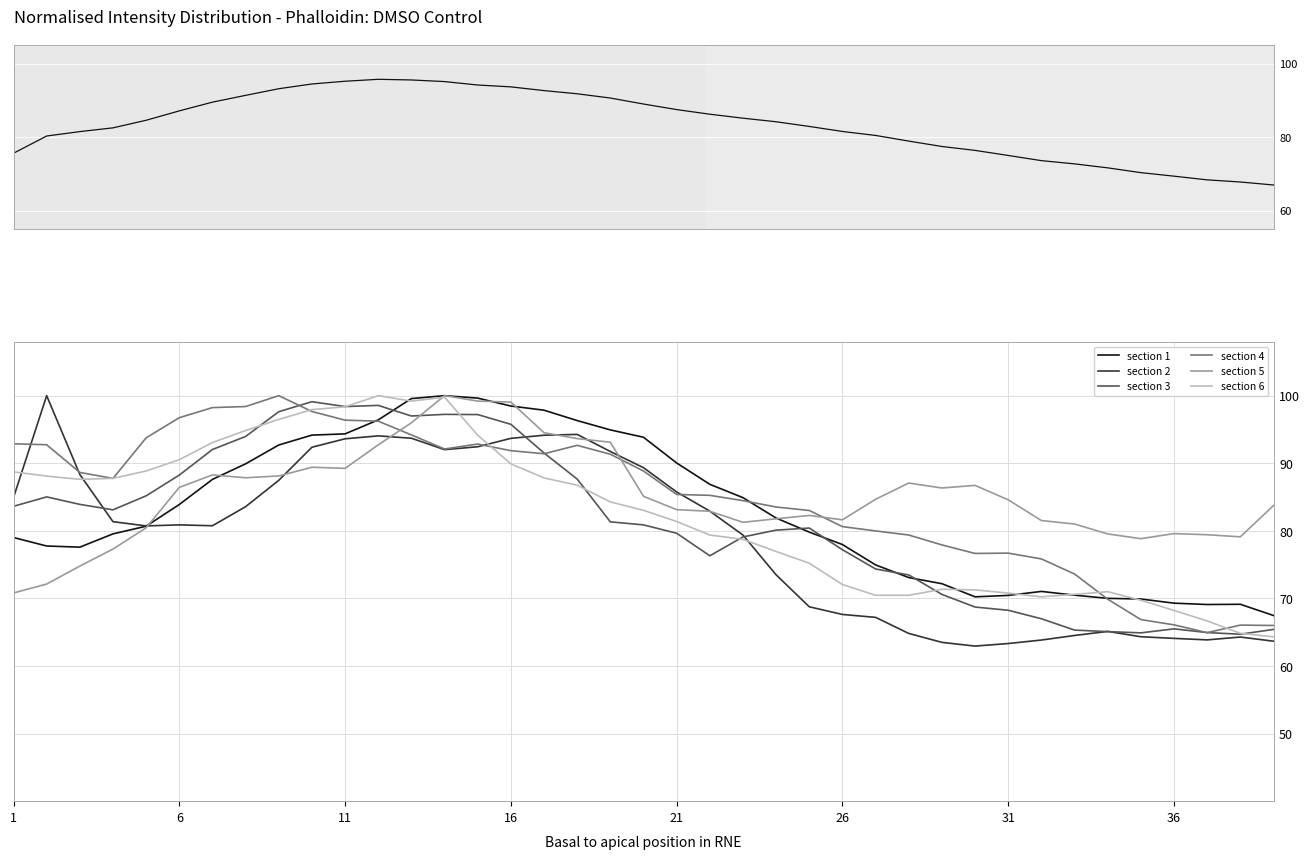

Reading left to right, what are all the values shown in this chart?

section 1: 1=79.0	2=77.8	3=77.6	4=79.5	5=80.7	6=83.9	7=87.6	8=89.9	9=92.7	10=94.2	11=94.3	12=96.4	13=99.6	14=100.0	15=99.6	16=98.5	17=97.8	18=96.3	19=94.9	20=93.8	21=90.0	22=86.9	23=84.9	24=81.9	25=79.8	26=78.0	27=75.0	28=73.1	29=72.2	30=70.2	31=70.4	32=71.0	33=70.5	34=70.0	35=69.9	36=69.3	37=69.1	38=69.1	39=67.5
section 2: 1=84.9	2=100.0	3=88.3	4=81.4	5=80.7	6=80.9	7=80.8	8=83.6	9=87.5	10=92.4	11=93.6	12=94.1	13=93.7	14=92.0	15=92.4	16=93.7	17=94.1	18=94.3	19=91.7	20=89.3	21=85.7	22=82.9	23=79.4	24=73.5	25=68.8	26=67.6	27=67.2	28=64.8	29=63.5	30=62.9	31=63.3	32=63.8	33=64.5	34=65.1	35=64.3	36=64.1	37=63.9	38=64.3	39=63.7
section 3: 1=83.6	2=85.0	3=83.9	4=83.1	5=85.2	6=88.2	7=92.0	8=94.0	9=97.6	10=99.1	11=98.4	12=98.6	13=97.0	14=97.2	15=97.2	16=95.8	17=91.5	18=87.7	19=81.3	20=80.9	21=79.6	22=76.3	23=79.1	24=80.1	25=80.4	26=77.2	27=74.4	28=73.5	29=70.6	30=68.7	31=68.2	32=67.0	33=65.3	34=65.1	35=64.9	36=65.5	37=64.9	38=64.7	39=65.4
section 4: 1=92.9	2=92.7	3=88.6	4=87.8	5=93.8	6=96.7	7=98.2	8=98.4	9=100.0	10=97.7	11=96.4	12=96.2	13=94.2	14=92.1	15=92.8	16=91.9	17=91.4	18=92.7	19=91.3	20=88.9	21=85.4	22=85.3	23=84.5	24=83.5	25=83.0	26=80.6	27=80.0	28=79.4	29=77.9	30=76.7	31=76.7	32=75.8	33=73.6	34=69.9	35=66.9	36=66.1	37=64.9	38=66.1	39=66.0
section 5: 1=70.8	2=72.1	3=74.8	4=77.3	5=80.5	6=86.4	7=88.3	8=87.9	9=88.1	10=89.4	11=89.2	12=92.7	13=96.0	14=100.0	15=99.2	16=99.0	17=94.5	18=93.6	19=93.1	20=85.1	21=83.1	22=82.9	23=81.3	24=81.8	25=82.3	26=81.6	27=84.7	28=87.1	29=86.3	30=86.7	31=84.6	32=81.5	33=81.0	34=79.5	35=78.8	36=79.6	37=79.4	38=79.1	39=83.7
section 6: 1=88.7	2=88.1	3=87.6	4=87.8	5=88.8	6=90.5	7=93.1	8=94.8	9=96.5	10=97.9	11=98.3	12=100.0	13=99.2	14=99.8	15=94.1	16=89.9	17=87.8	18=86.8	19=84.3	20=83.0	21=81.4	22=79.4	23=78.7	24=76.9	25=75.2	26=72.1	27=70.5	28=70.5	29=71.4	30=71.3	31=70.8	32=70.2	33=70.6	34=71.0	35=69.7	36=68.2	37=66.7	38=64.8	39=64.3